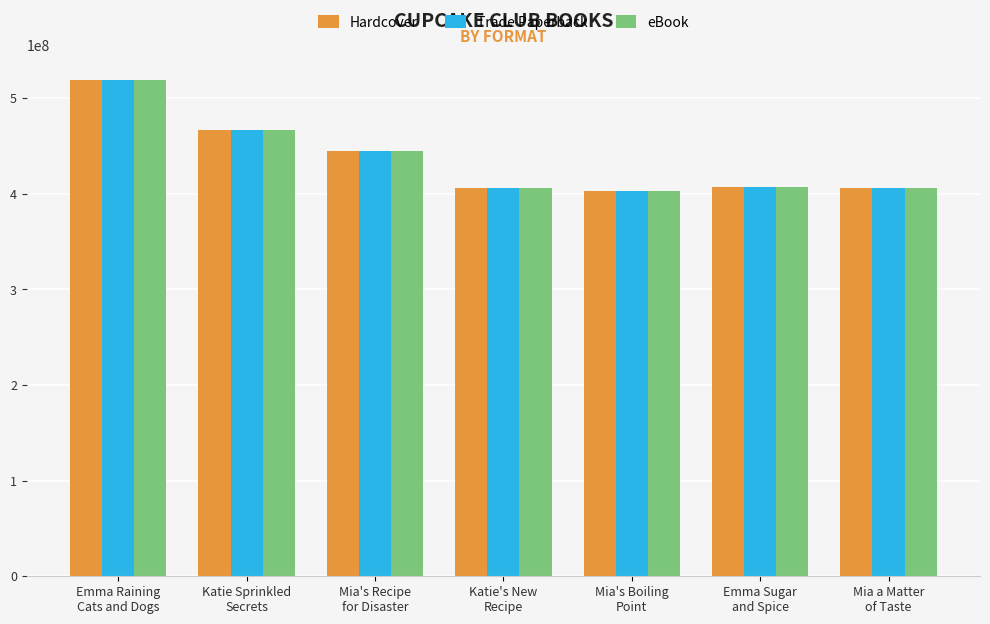

What is the maximum value for Hardcover?

519282095